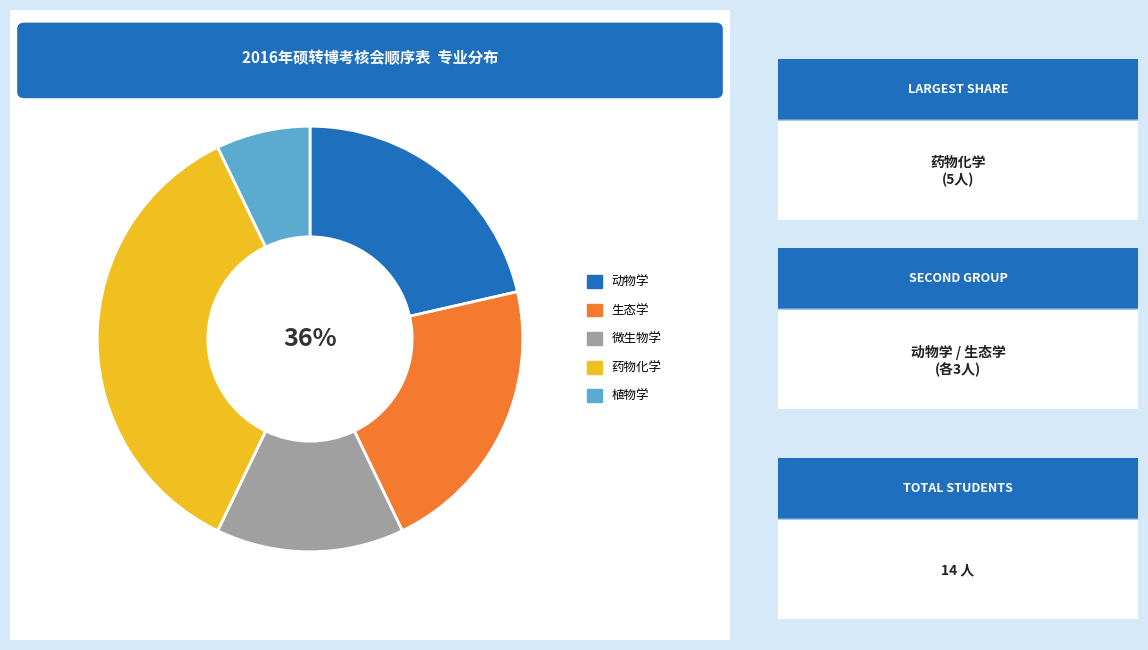

To the nearest percent, what is the combined percentage of 植物学 and 生态学?

29%